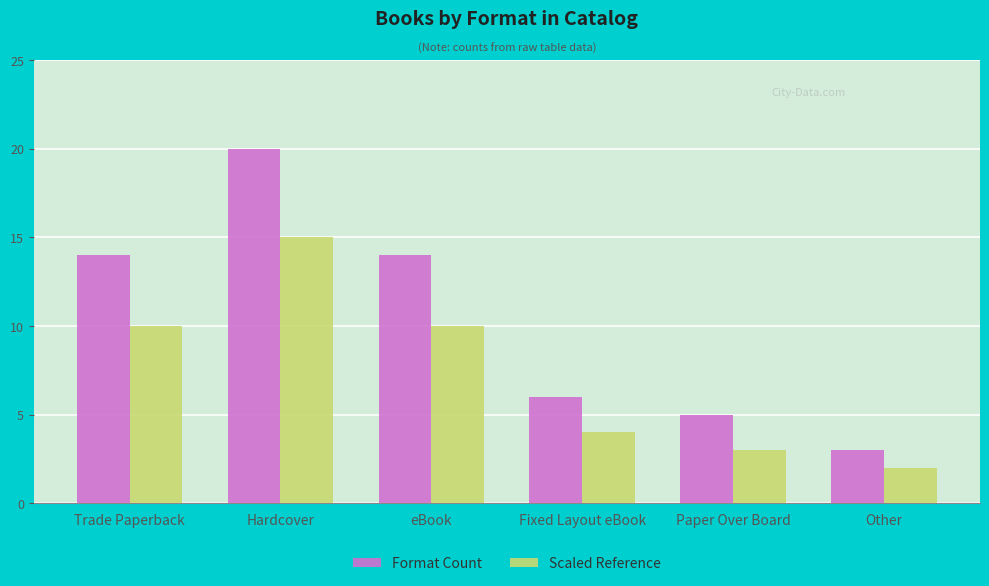

Reading left to right, what are all the values shown in this chart?

Format Count: Trade Paperback=14	Hardcover=20	eBook=14	Fixed Layout eBook=6	Paper Over Board=5	Other=3
Scaled Reference: Trade Paperback=10	Hardcover=15	eBook=10	Fixed Layout eBook=4	Paper Over Board=3	Other=2